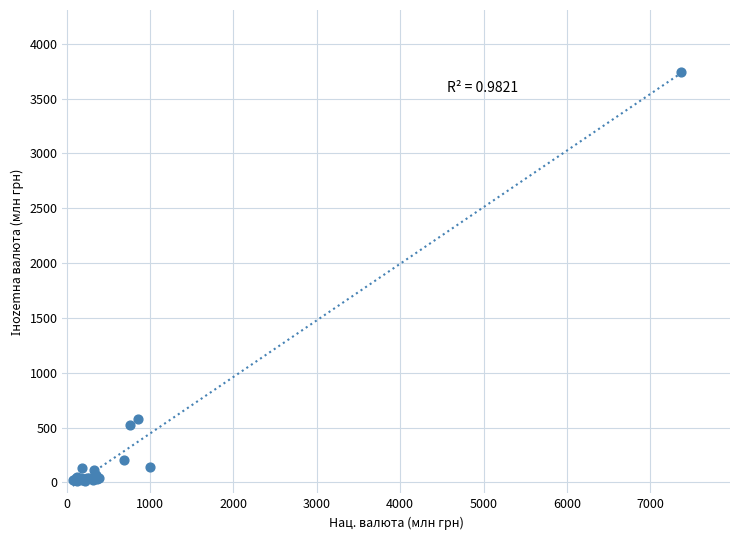

What Y value in the scatter plot is closest to 1878?

580.2